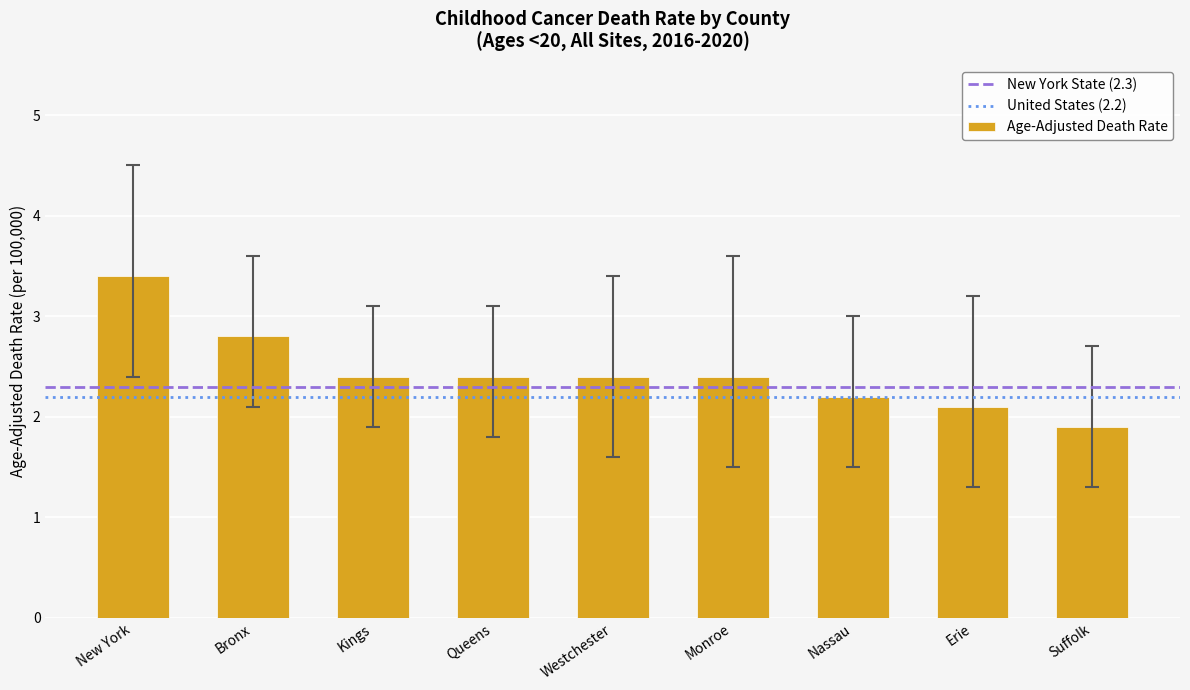

Reading left to right, extract all data points from this chart.

New York=3.4	Bronx=2.8	Kings=2.4	Queens=2.4	Westchester=2.4	Monroe=2.4	Nassau=2.2	Erie=2.1	Suffolk=1.9